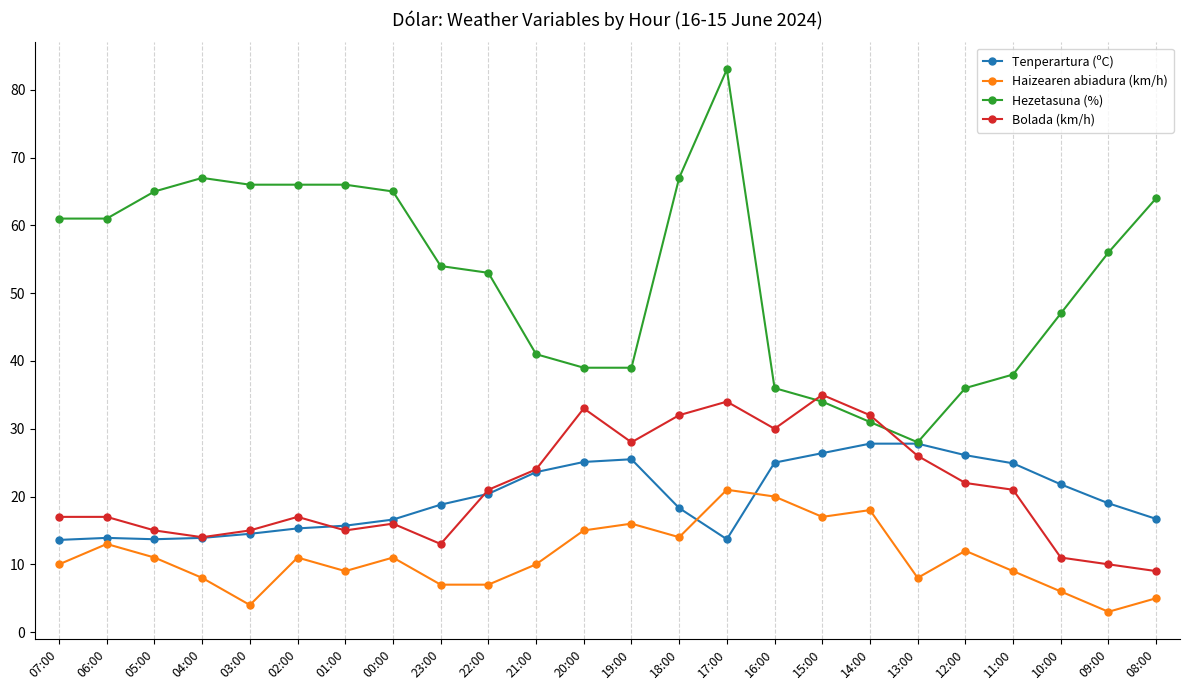

What is the difference between the highest and lowest values at 18:00?

53.0